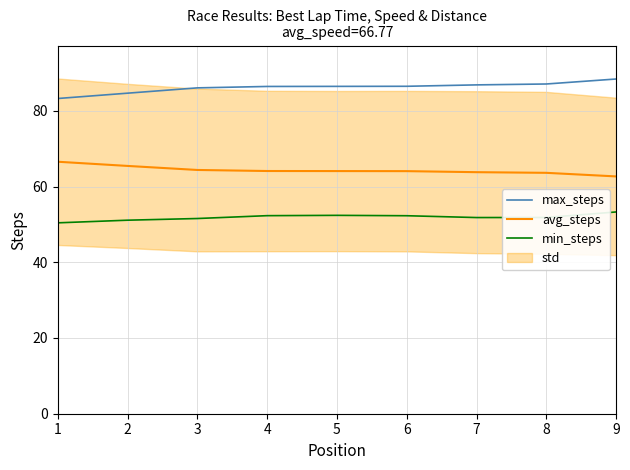

What value does the avg_steps series have at 7?

63.8